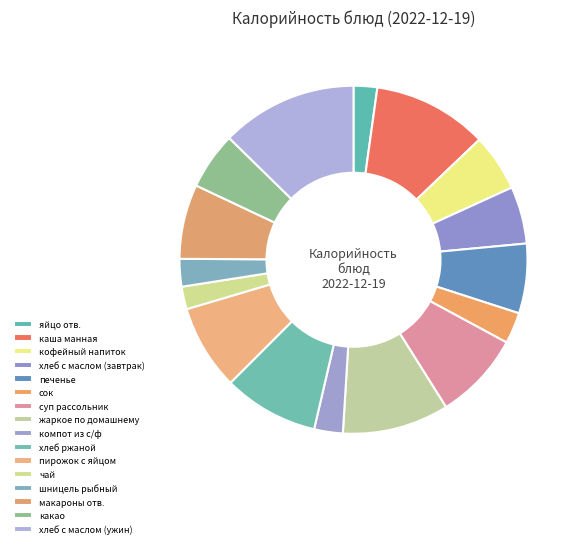

Count the number of slices in the pie.

16